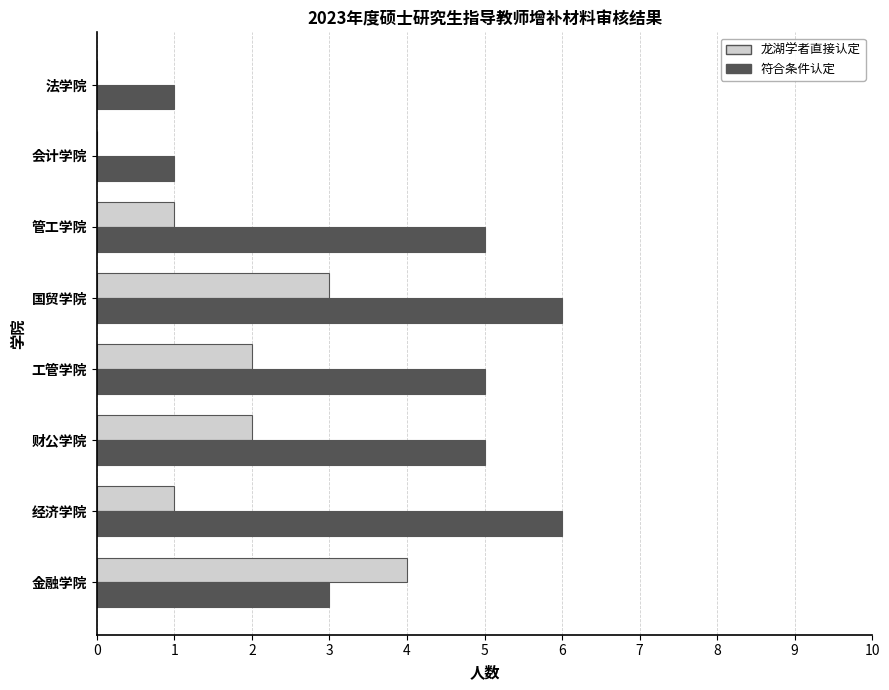

The value of 龙湖学者直接认定 at 金融学院 is 4. True or false?

True